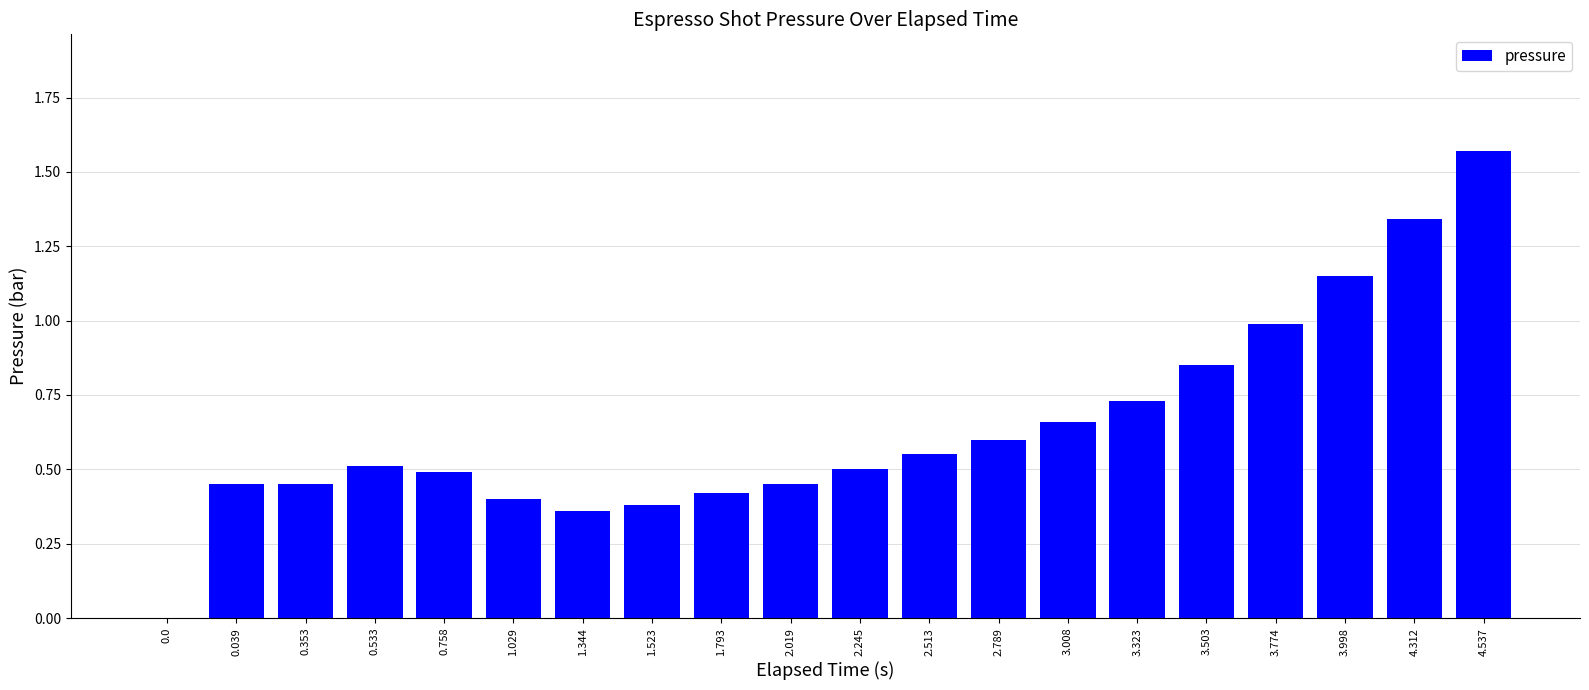

True or false: the data shows 0.3 at 2.513.

False